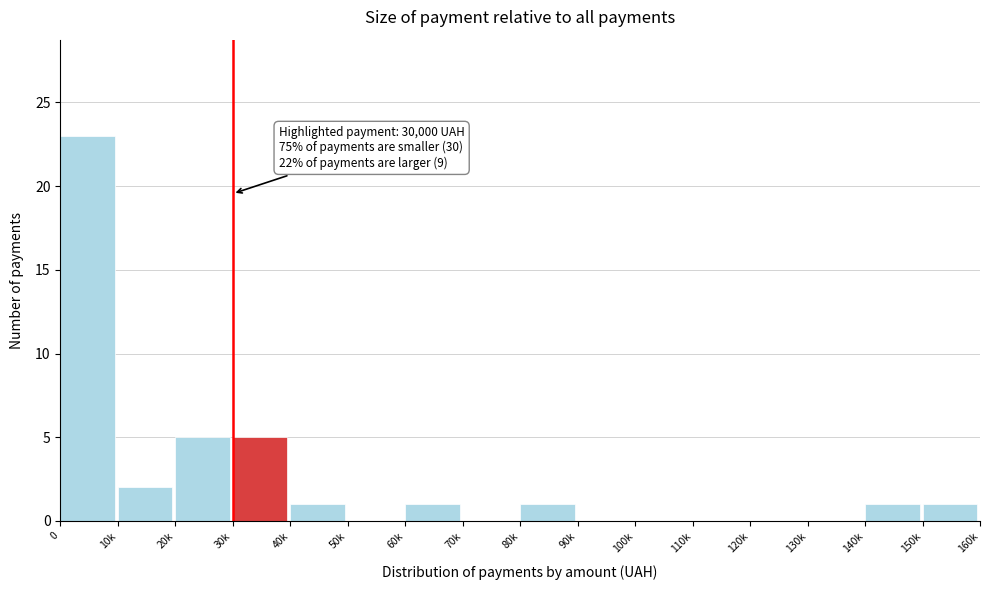

Reading right to left, what are all the values shown in this chart?

150k=1	140k=1	130k=0	120k=0	110k=0	100k=0	90k=0	80k=1	70k=0	60k=1	50k=0	40k=1	30k=5	20k=5	10k=2	0=23